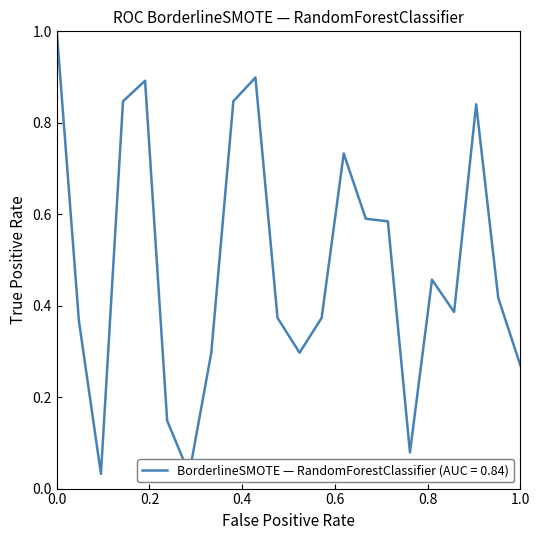

How many lines are shown in the chart?

1